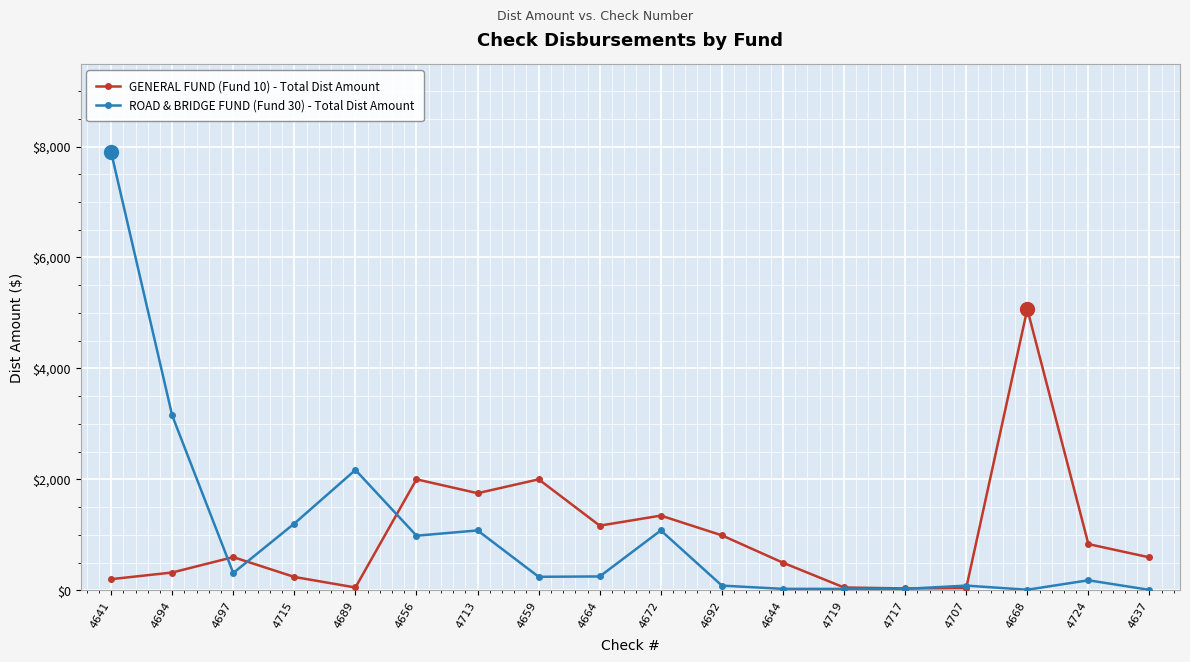

What is the value of the GENERAL FUND (Fund 10) - Total Dist Amount point at the 9th from the left?

1164.8